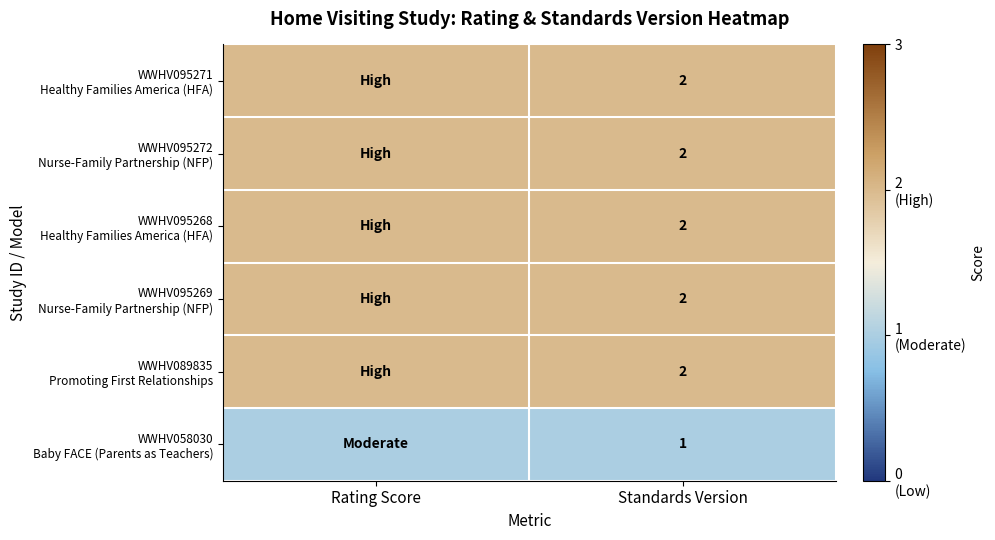

What is the total value across all series at Rating Score?

11